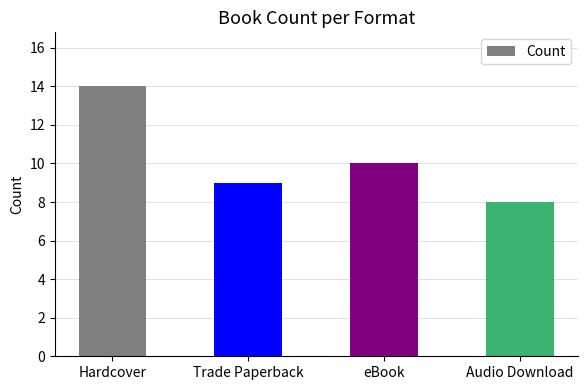

Rank the categories by value from highest to lowest.

Hardcover, eBook, Trade Paperback, Audio Download